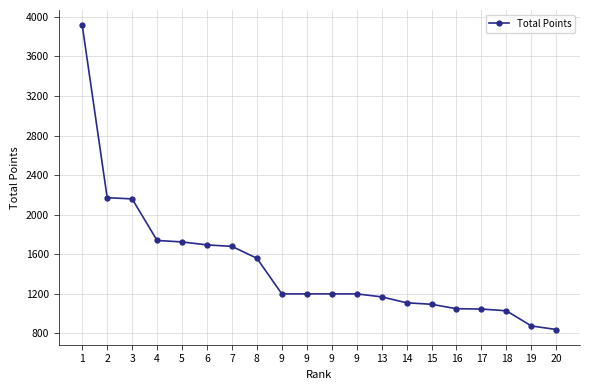

What is the sum of all values?

29664